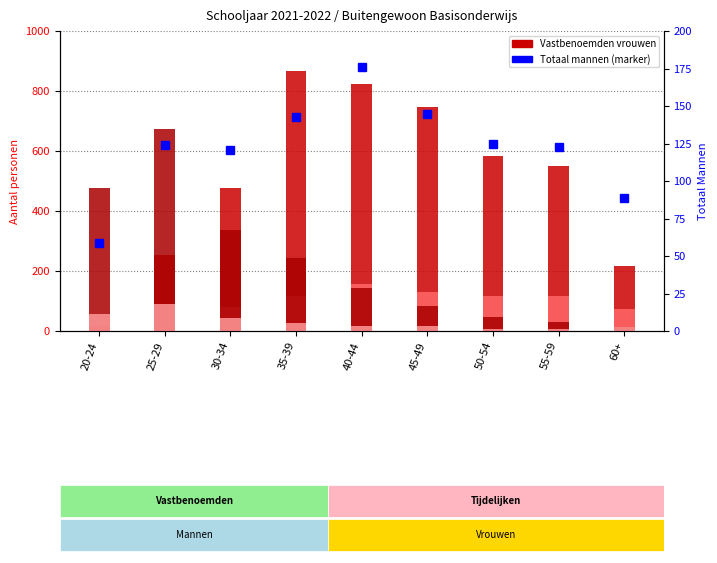

How many values in the Totaal Mannen series are below 124?

4